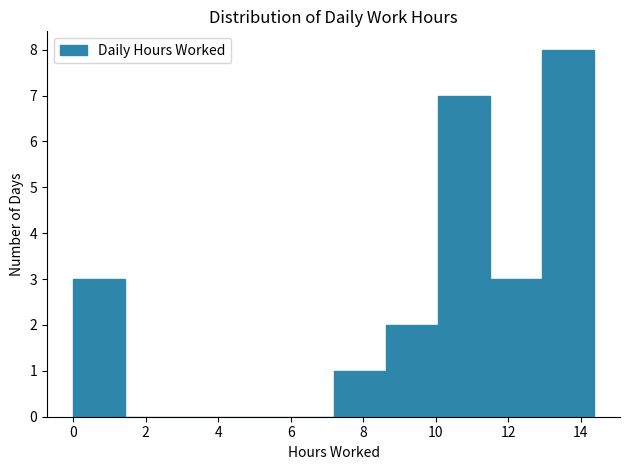

What is the height of the bar covering 13.0 to 14.4 on the x-axis? Neither the bar edges nor the heights are printed on the chart, so give them approximately, as read against the axes.

8